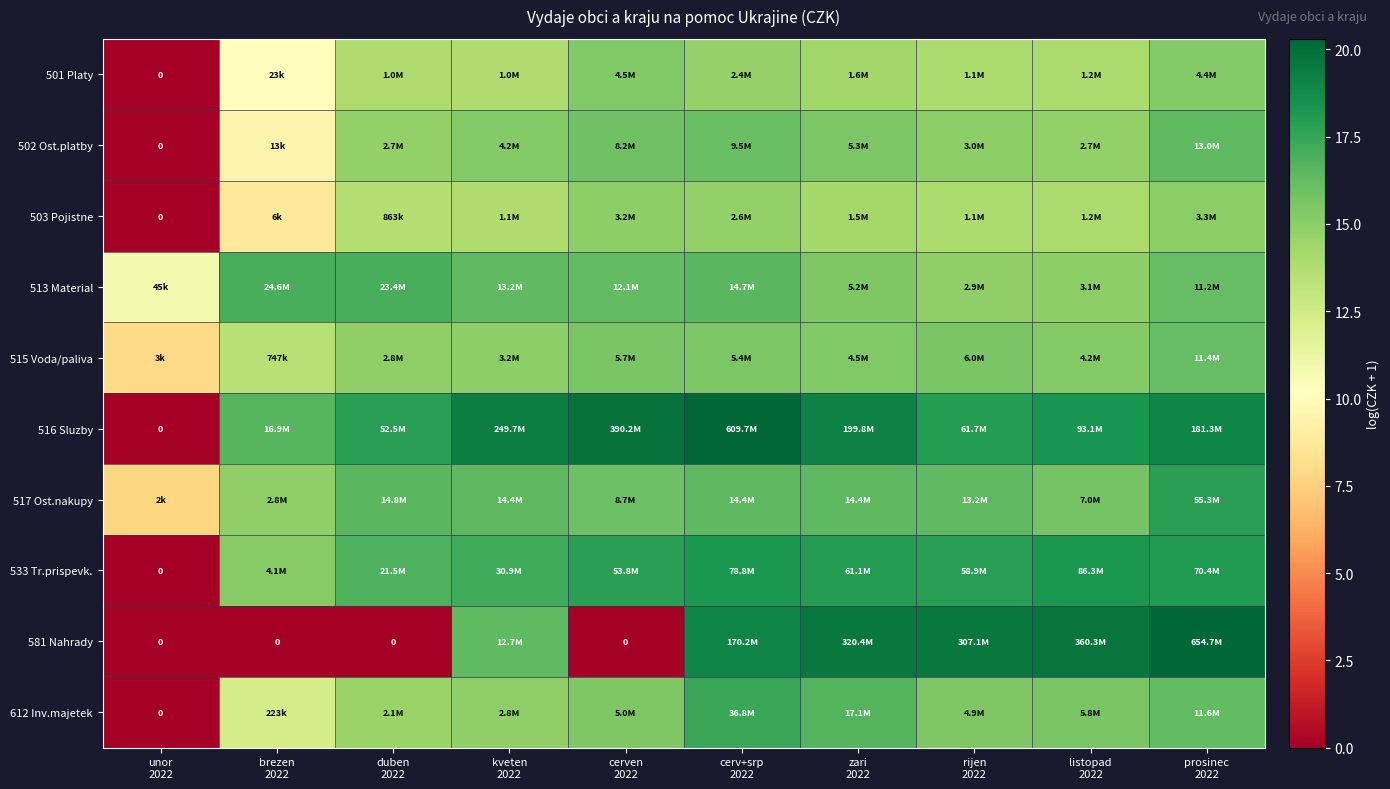

Which label corresponds to the smallest value in the chart?

unor
2022